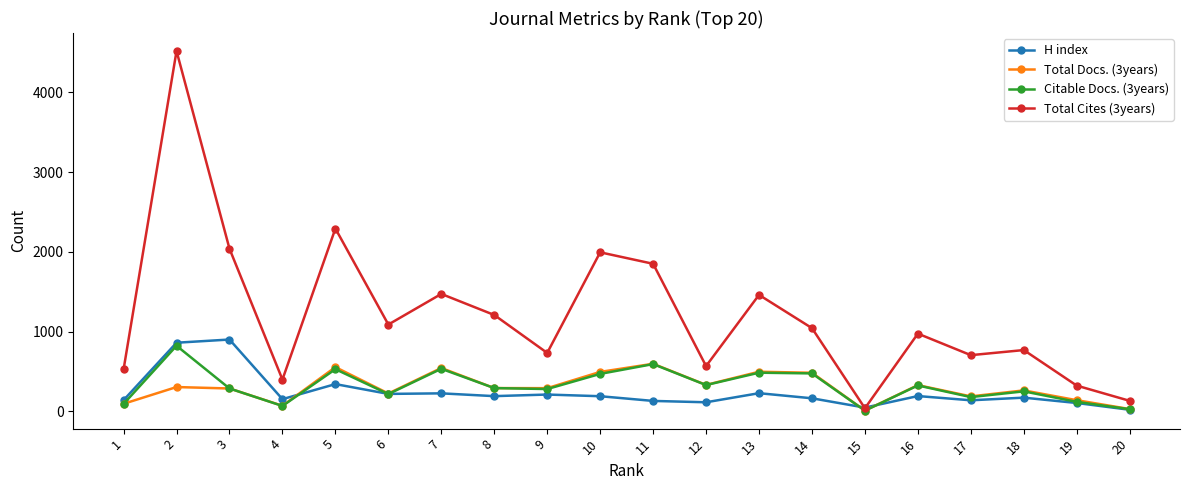

Is the value of Citable Docs. (3years) at 16 greater than the value of H index at 2?

No